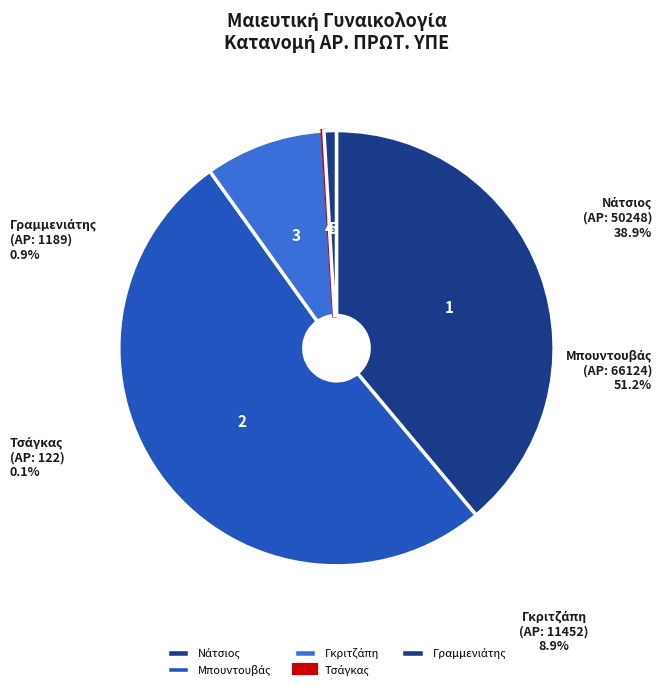

What portion of the pie excludes Μπουντουβάς?

48.8%